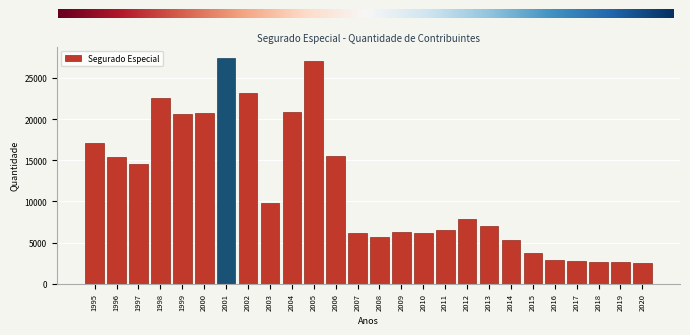

The value at 1998 is 22560. True or false?

True